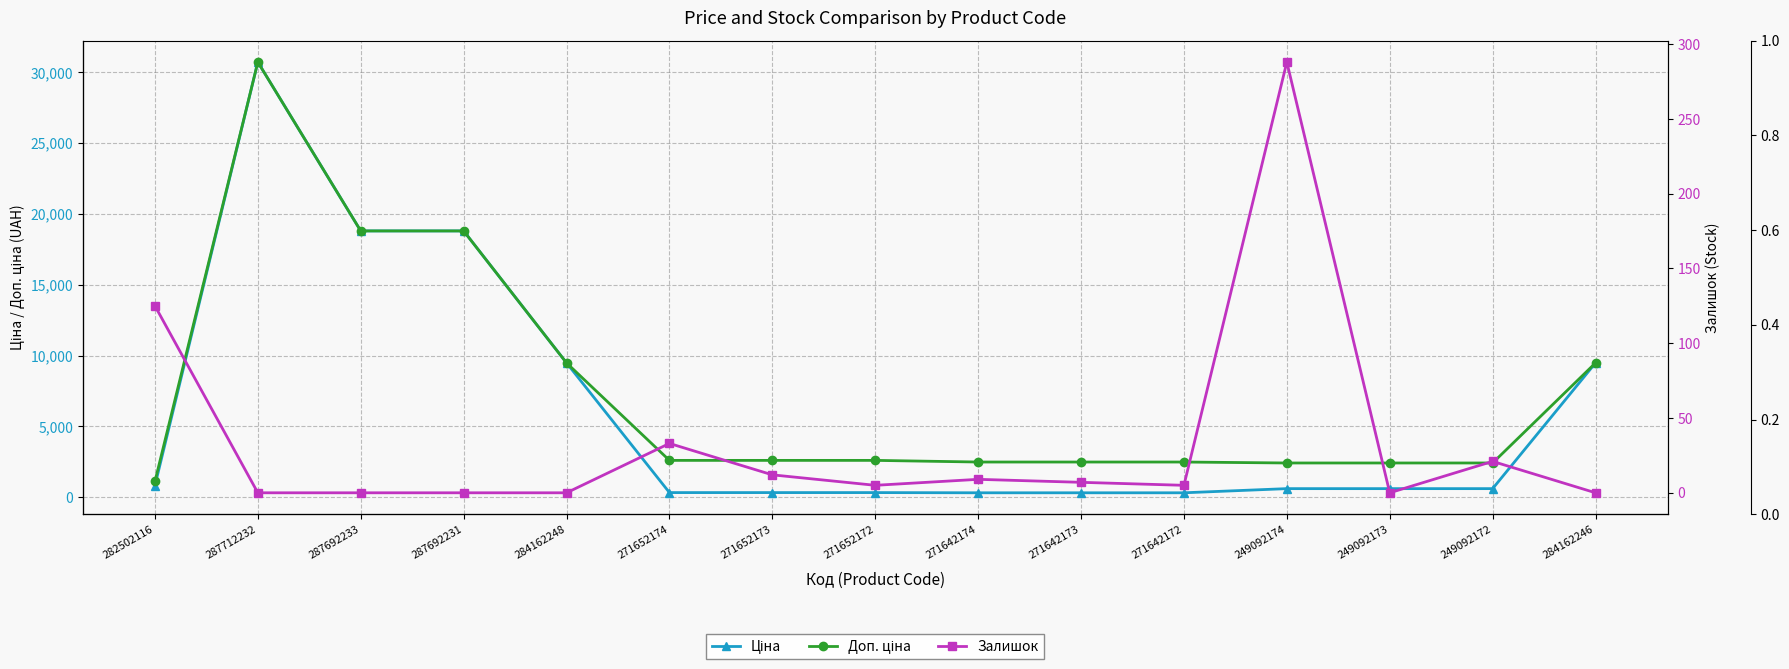

What is the sum of the Доп. ціна values at 284162246 and 271652173?

12078.4